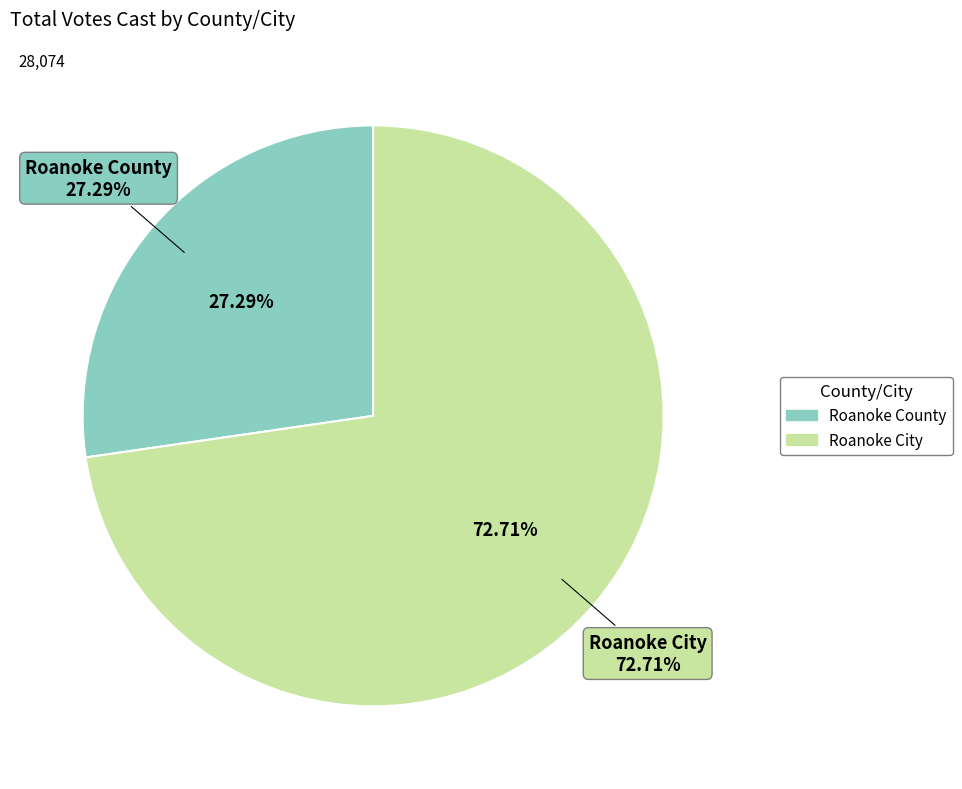

What is the largest slice in the pie chart?

Roanoke City